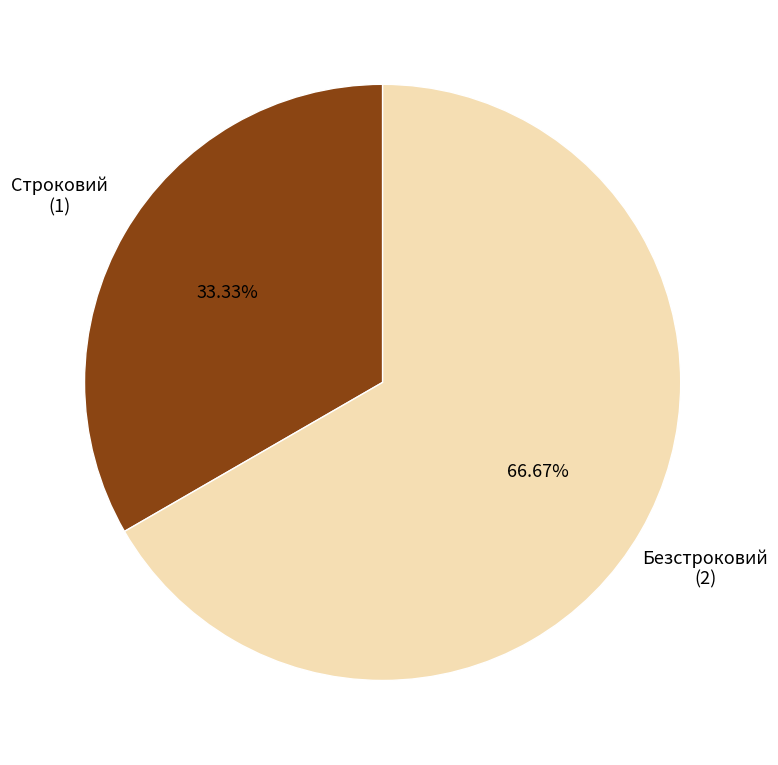

Count the number of slices in the pie.

2